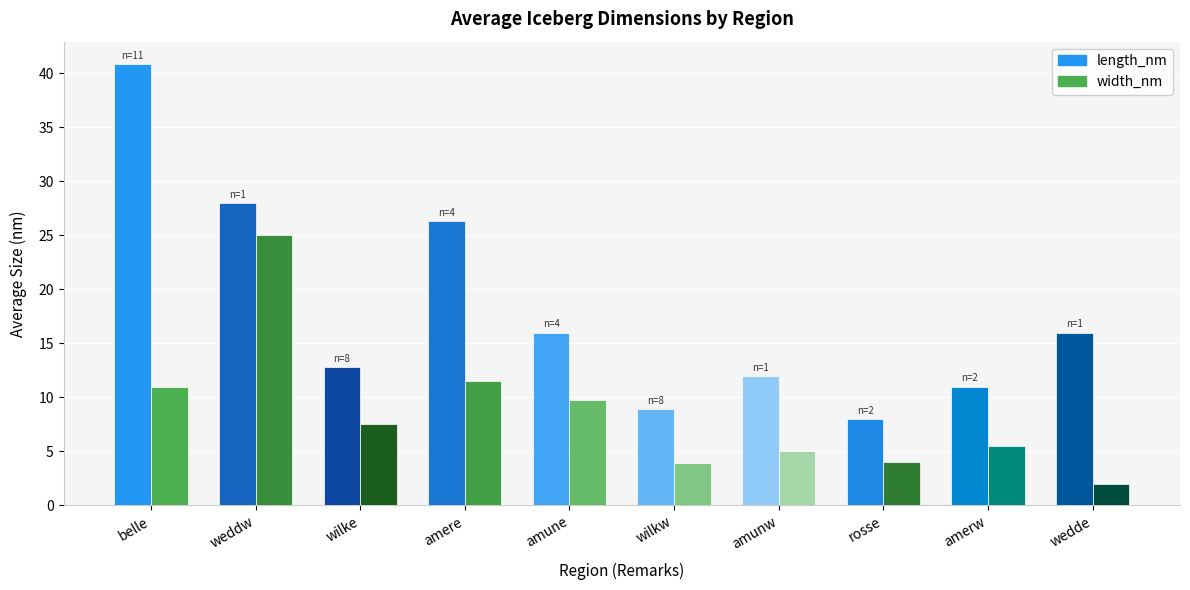

Does the chart contain stacked bars?

No